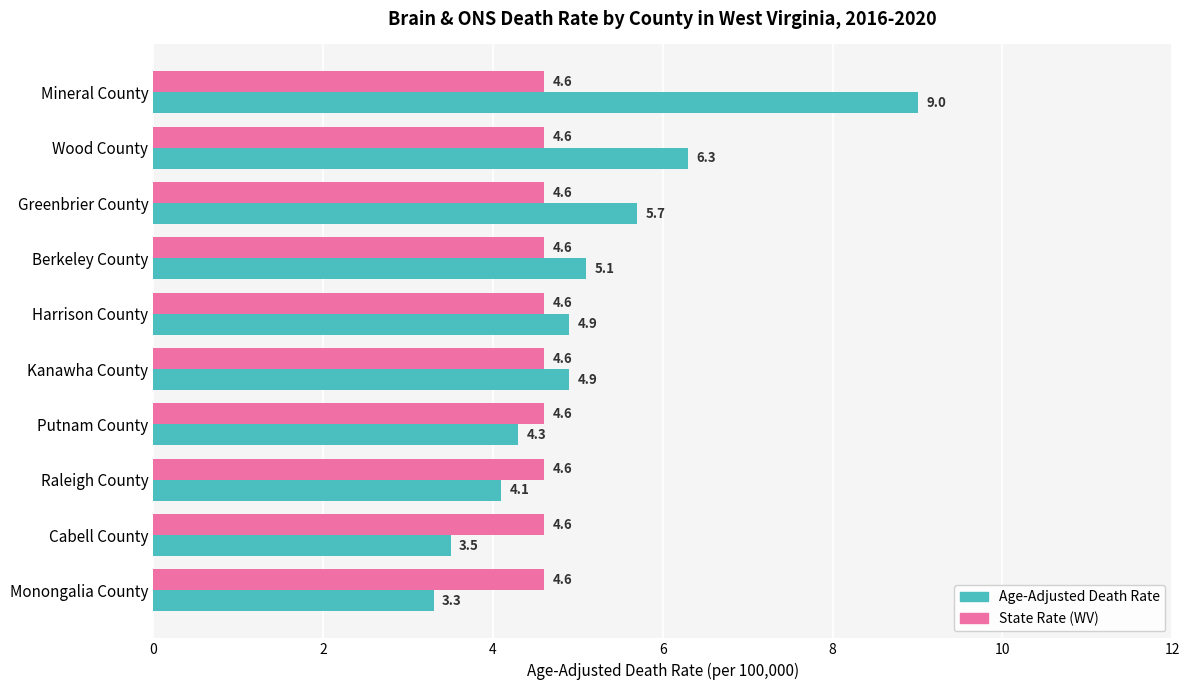

The Age-Adjusted Death Rate series shows 1.7 at Monongalia County. True or false?

False